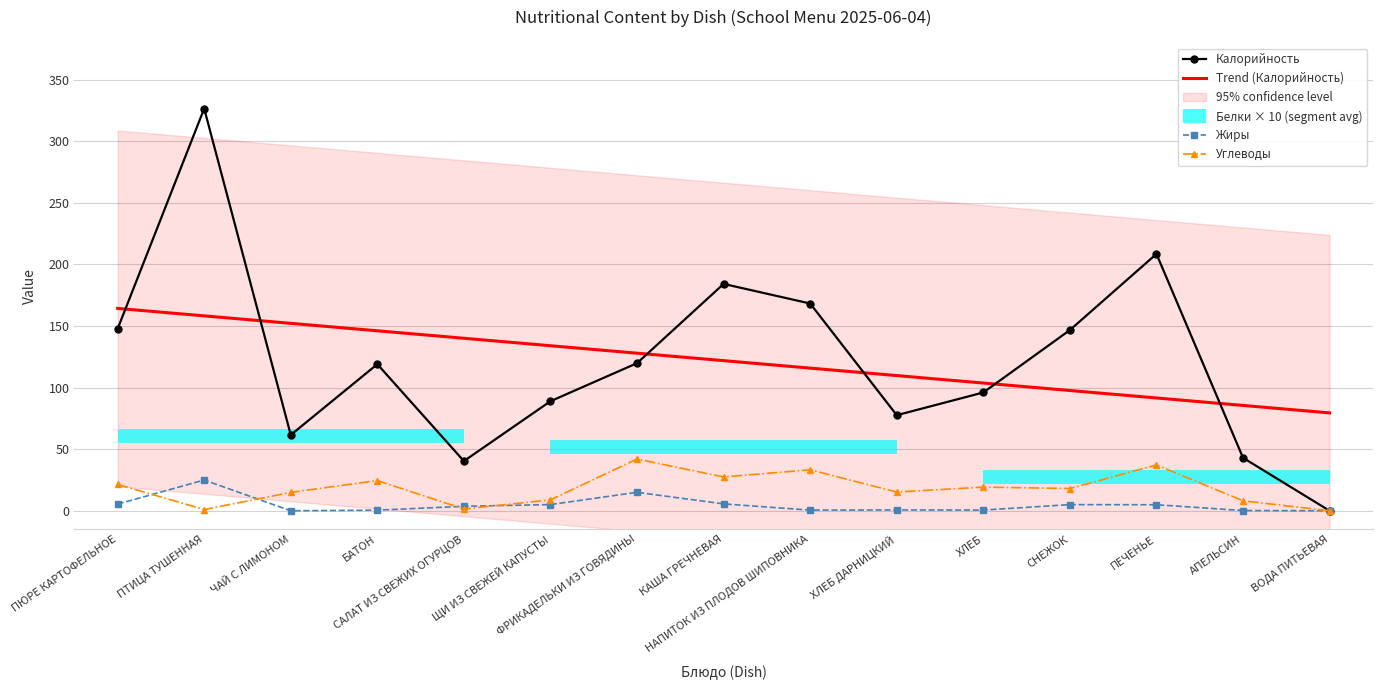

What is the label of the 8th point from the right?

КАША ГРЕЧНЕВАЯ